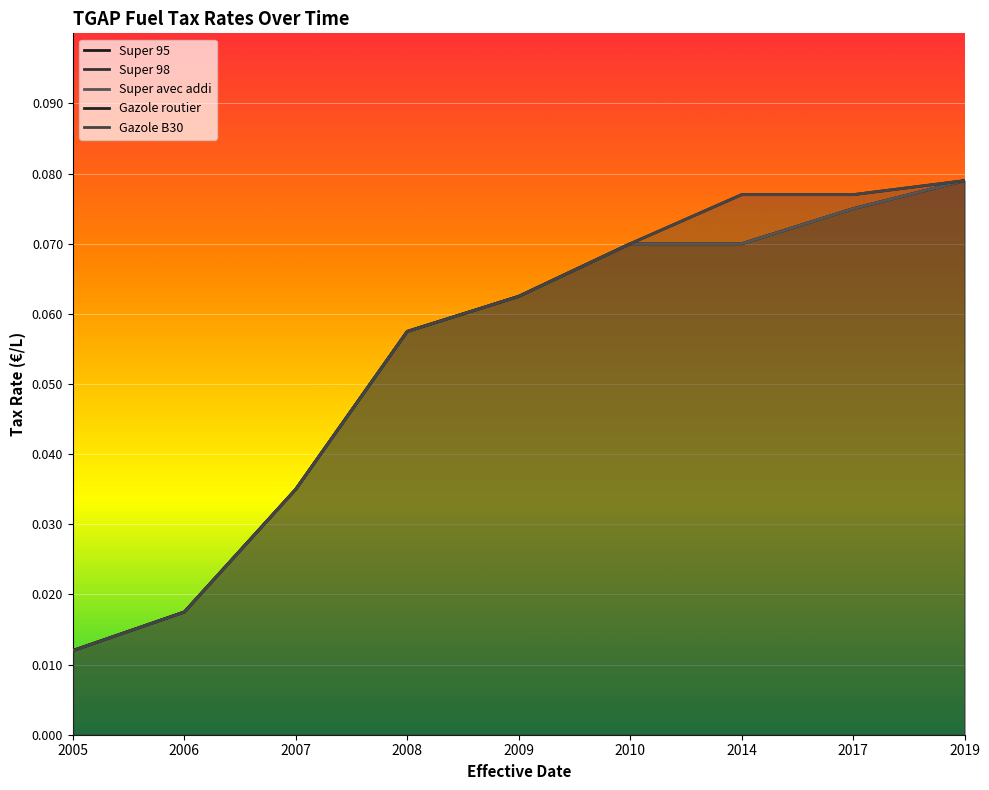

Which category has the highest value in the Gazole routier series?

2019